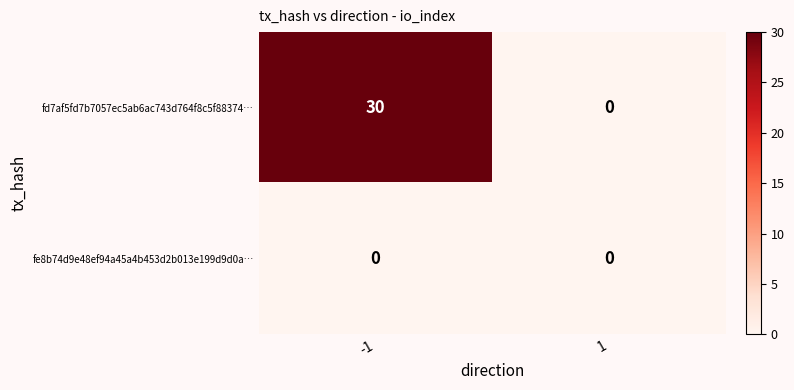

The value of fd7af5fd7b7057ec5ab6ac743d764f8c5f88374… at -1 is 30. True or false?

True